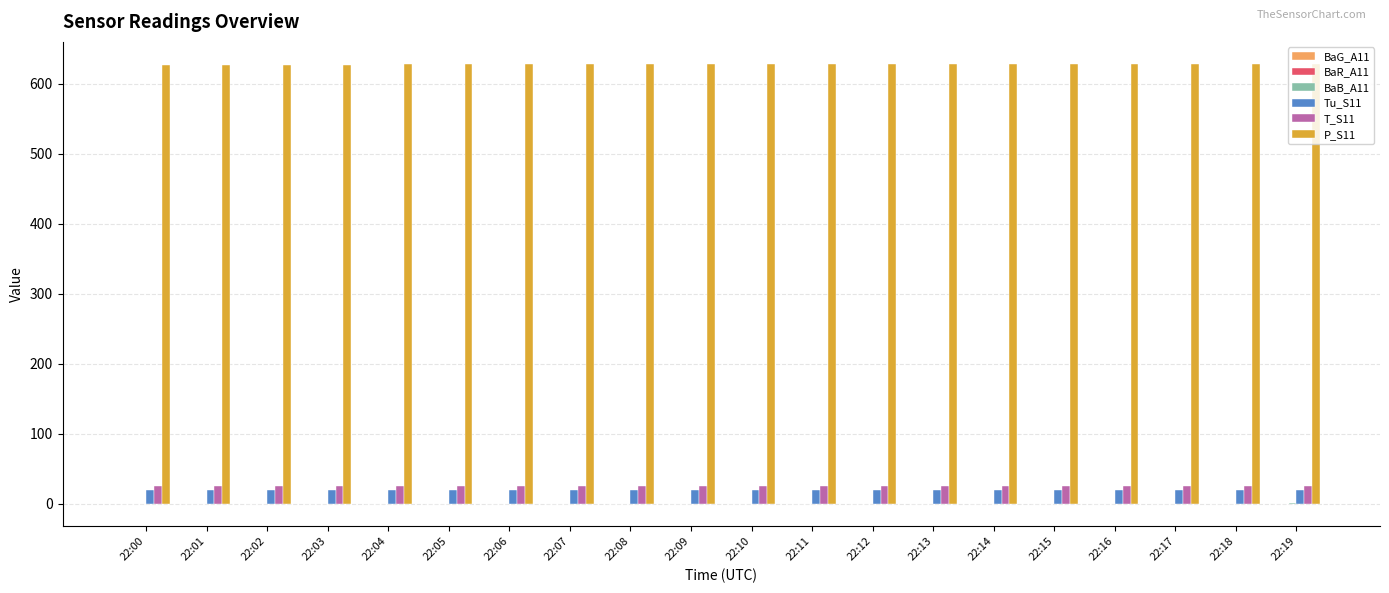

What is the maximum value shown in the chart?

628.4